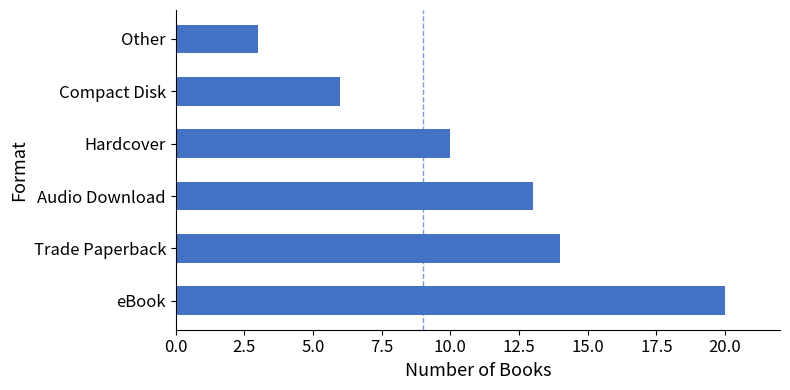

List the labels in order of value, largest first.

eBook, Trade Paperback, Audio Download, Hardcover, Compact Disk, Other